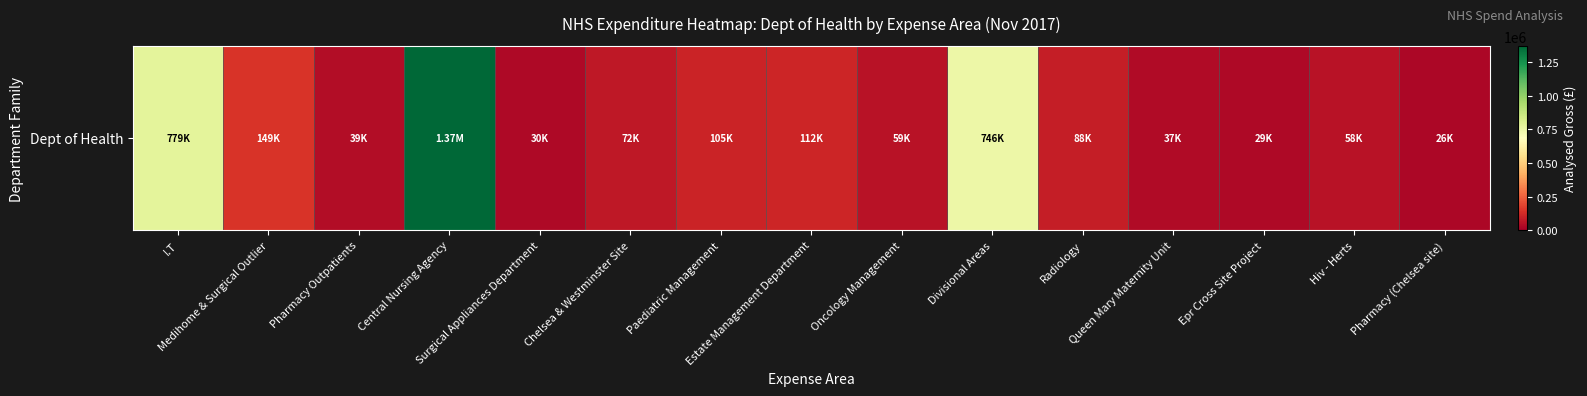

What is the difference between the maximum and minimum values?

1347063.6